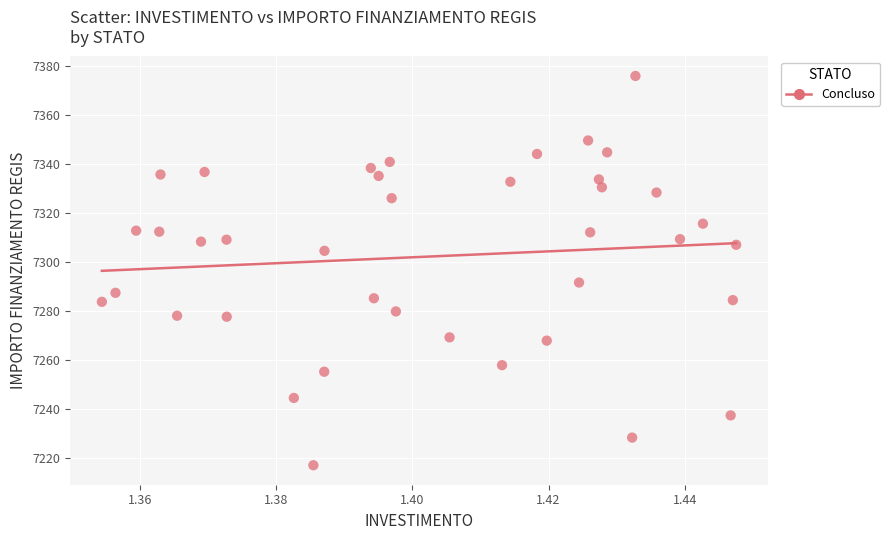

What Y value in the scatter plot is closest to 7296?

7291.4